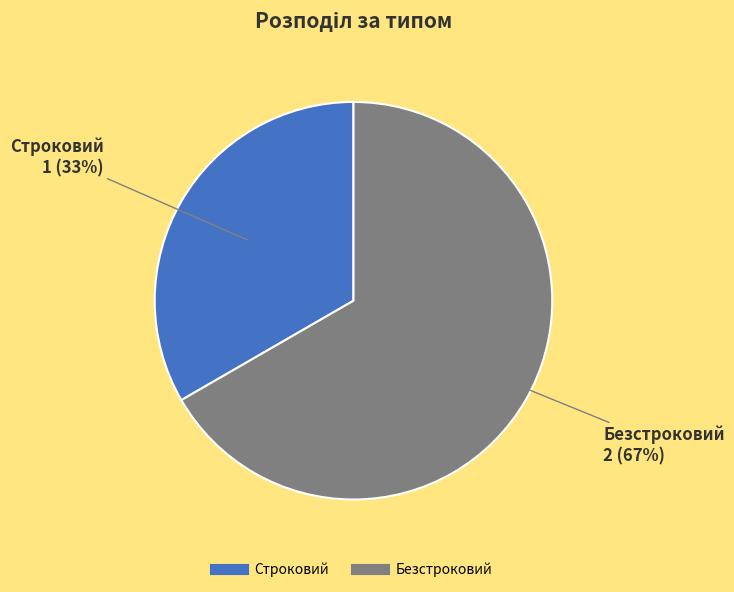

To the nearest percent, what percentage of the pie is Строковий?

33%